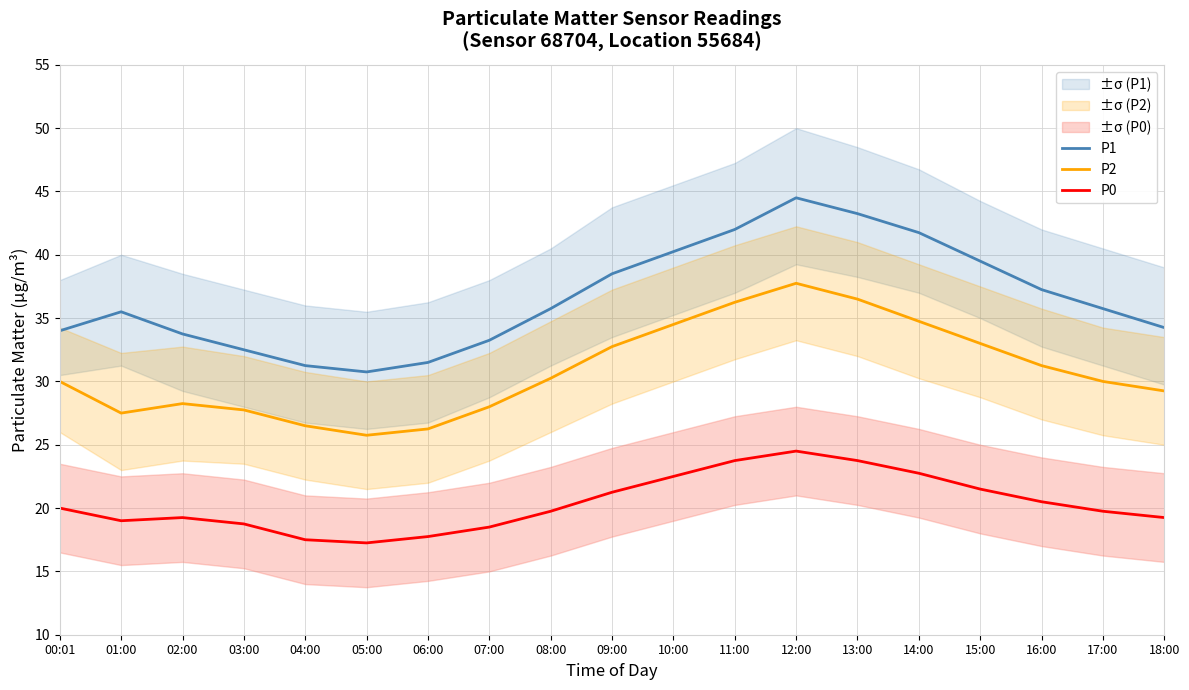

Which category has the lowest value across all series?

05:00